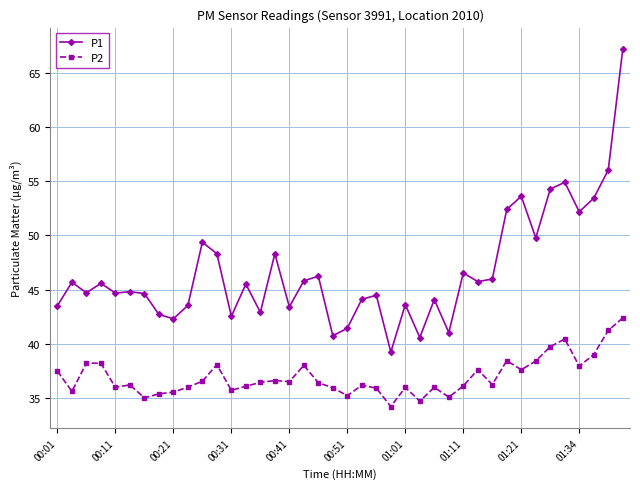

What is the minimum value shown in the chart?

34.2